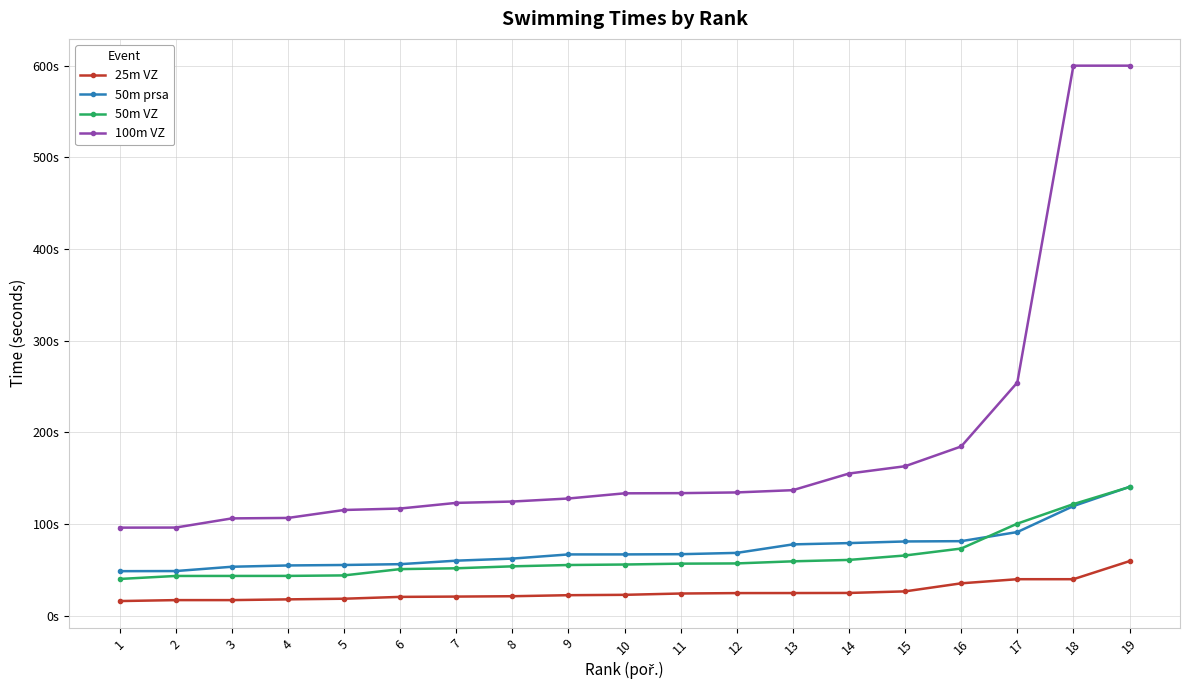

What is the difference between the maximum and second lowest values in the 25m VZ series?

42.5